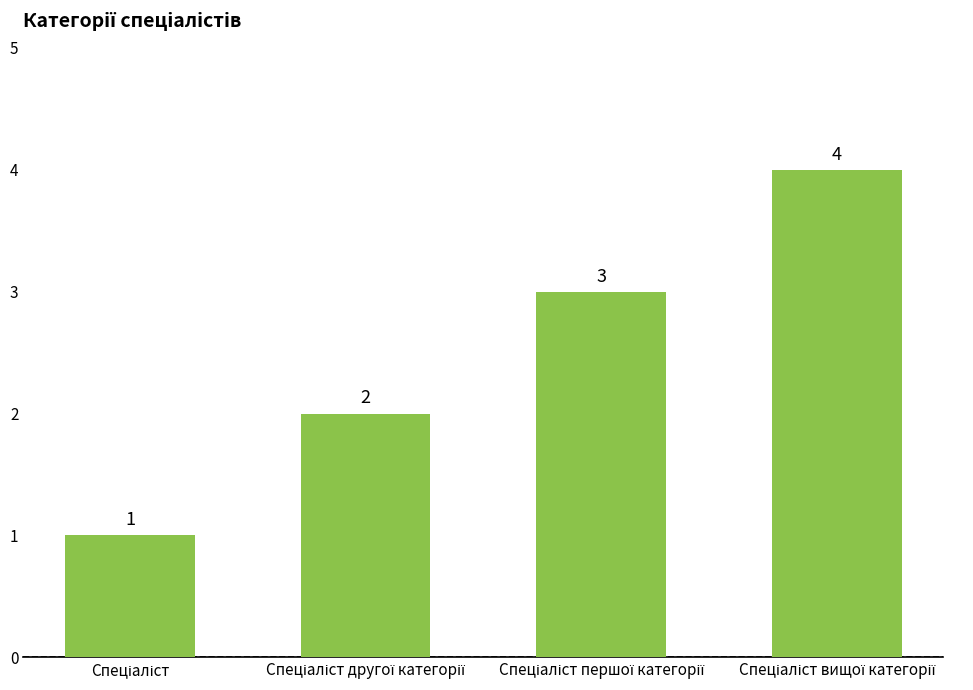

How many values are between 2 and 4?

3